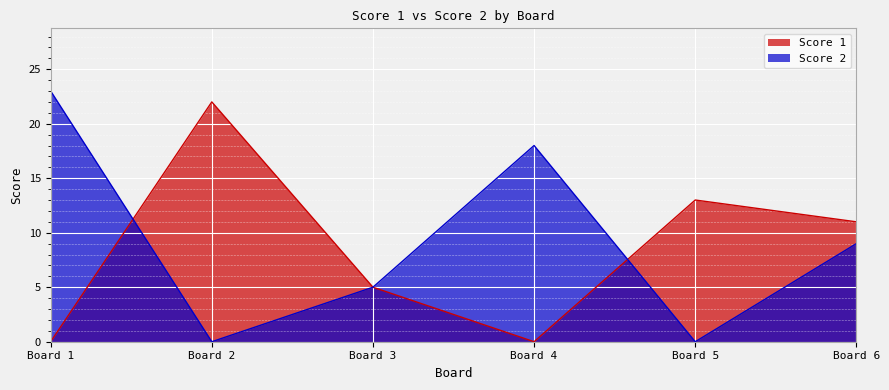

Which label corresponds to the largest value in the chart?

Board 1